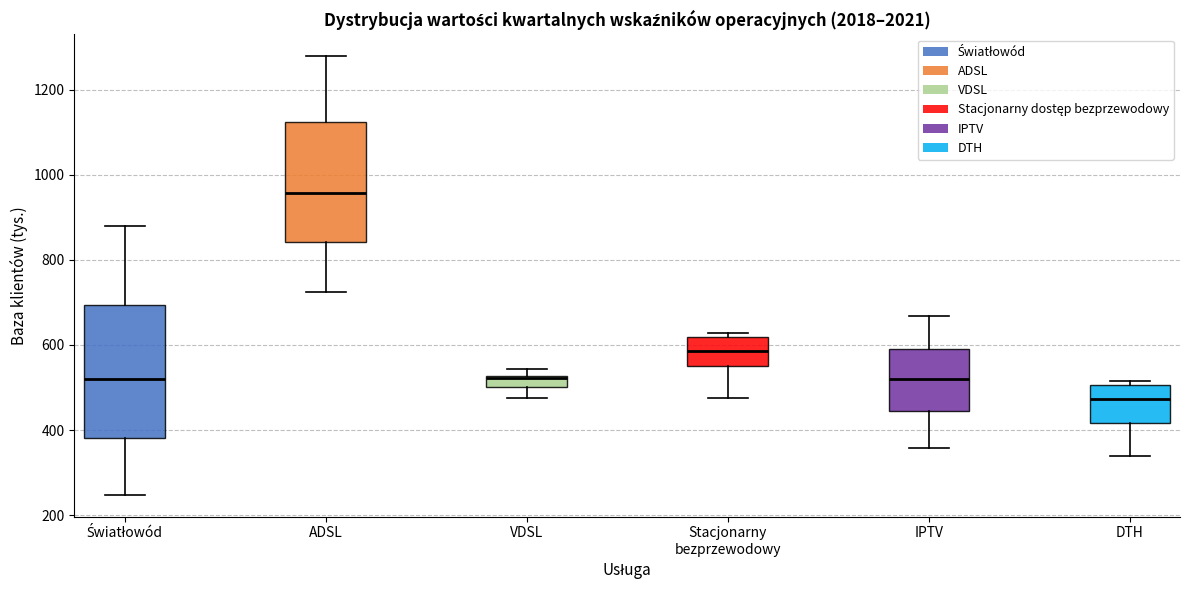

Comparing the boxes themselves (not the whiskers), which one is the tallest?

Światłowód